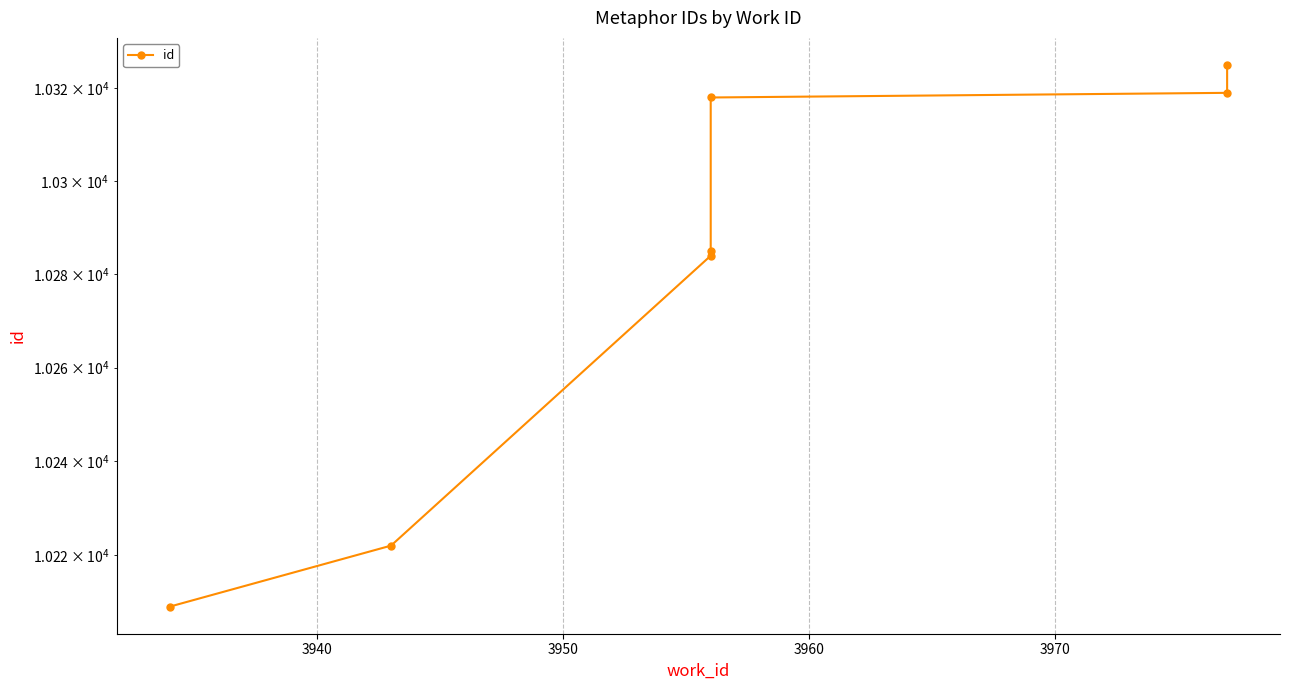

Where is the data nearest to the value 10267?

3950